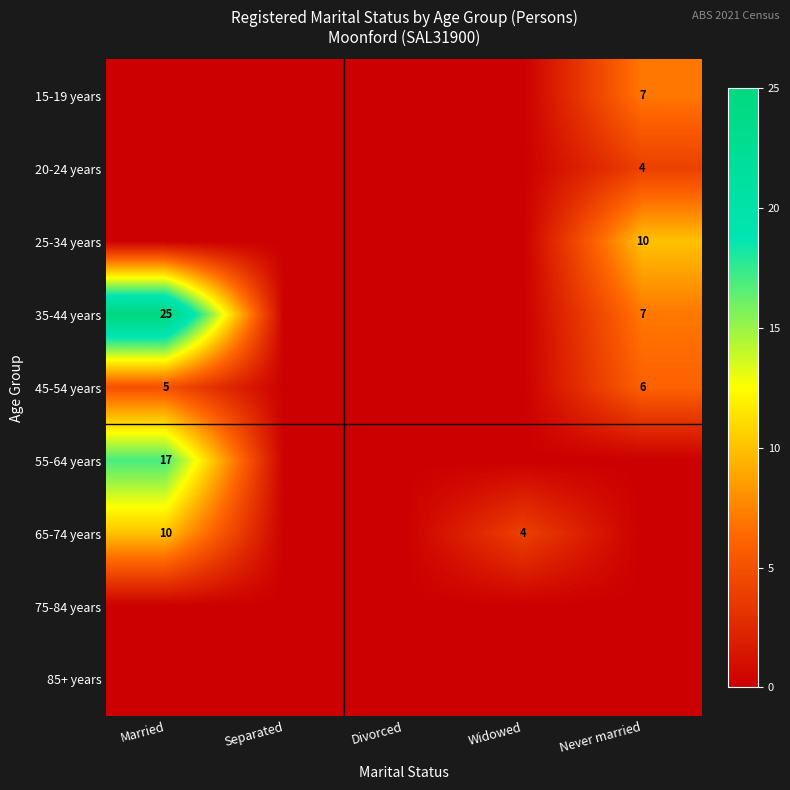

The value of 15-19 years at Never married is 11. True or false?

False